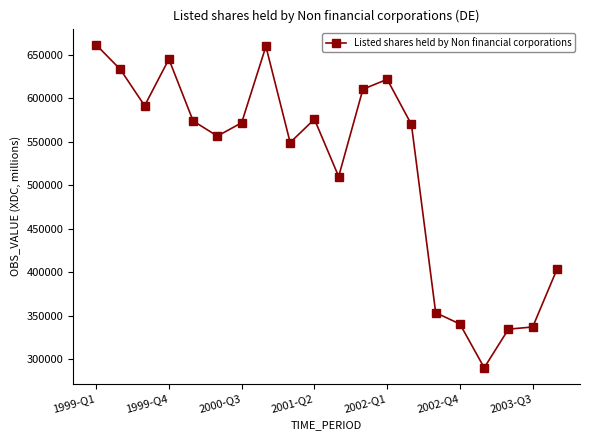

What is the greatest value displayed?

661647